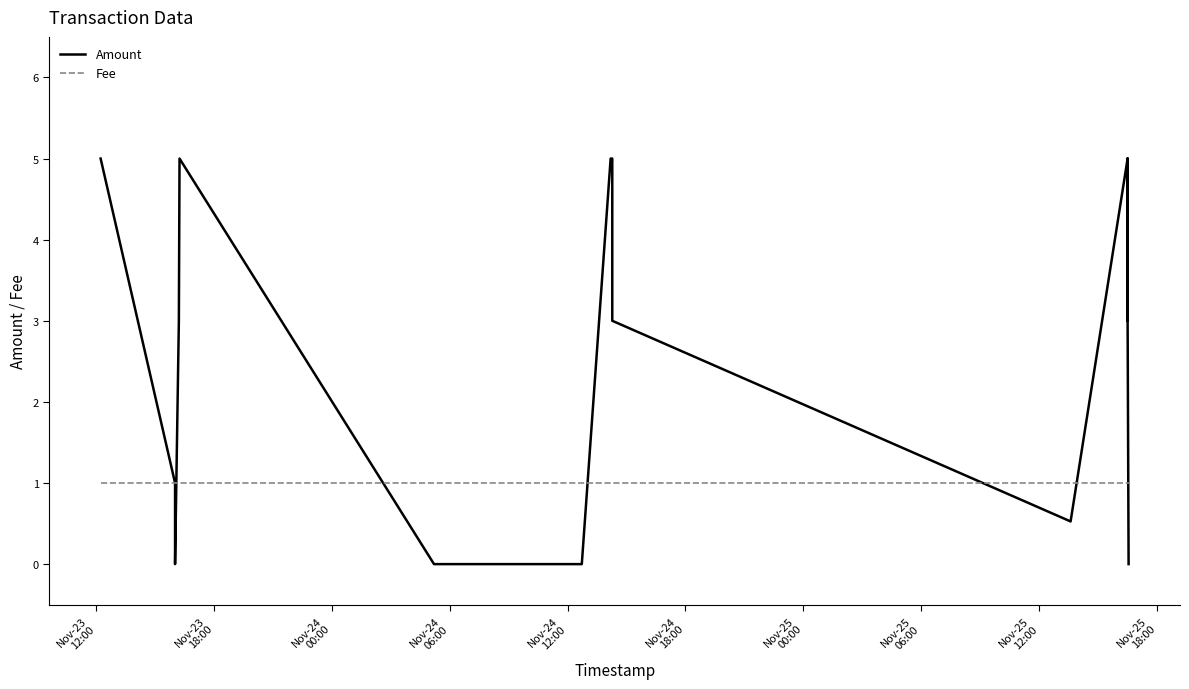

How many distinct data groups are displayed?

2